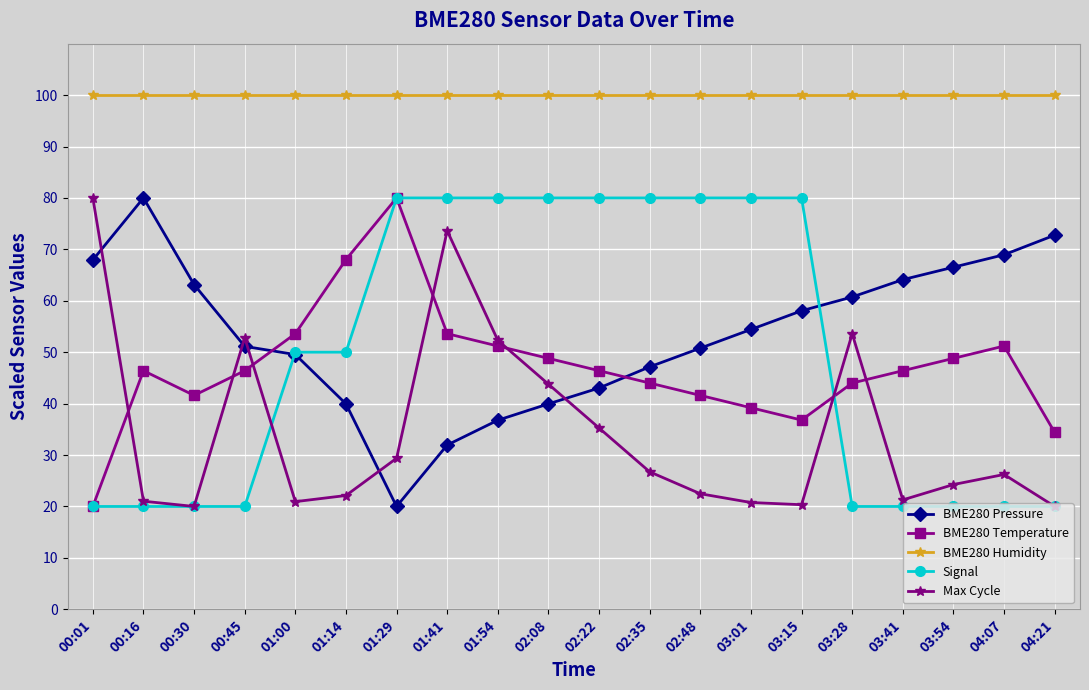

What is the minimum value for BME280 Humidity?

100.0